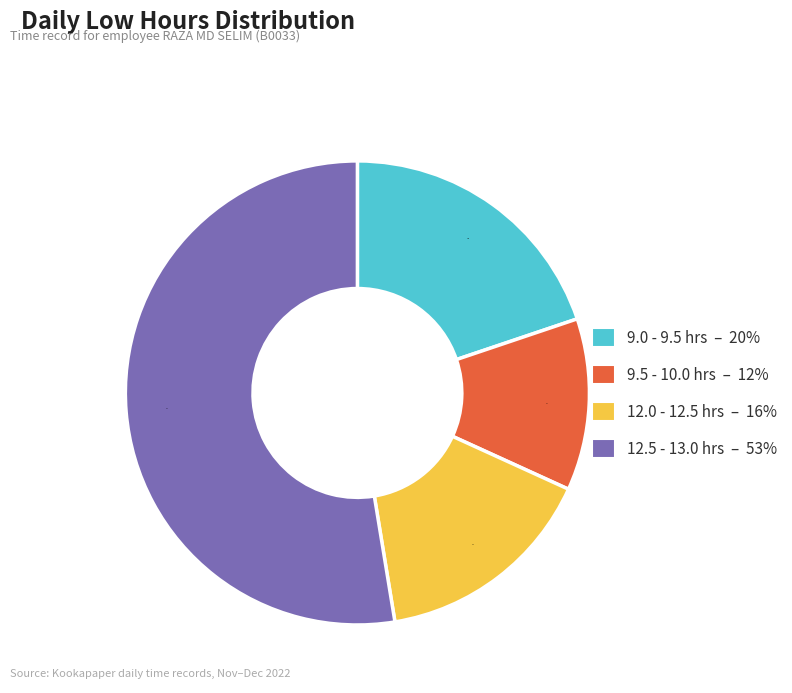

Is there a majority slice in this chart?

Yes